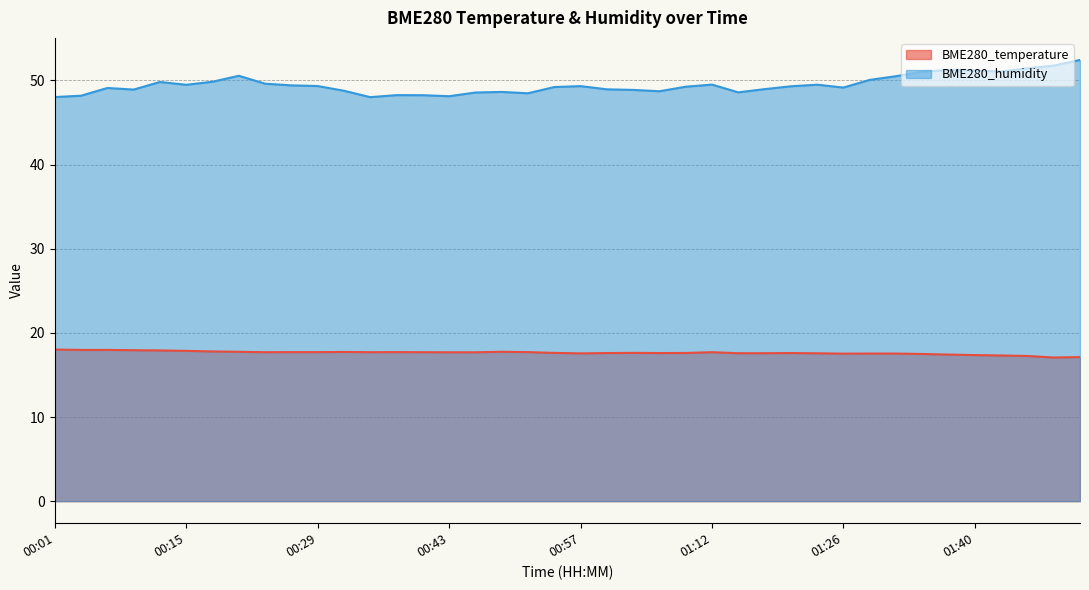

True or false: BME280_humidity and BME280_temperature cross at least once.

False